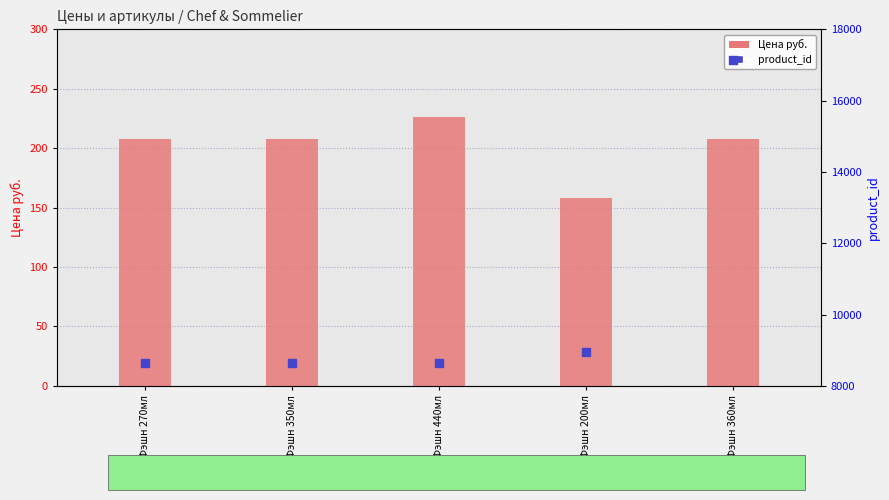

Which series has the widest spread of Y values?

product_id